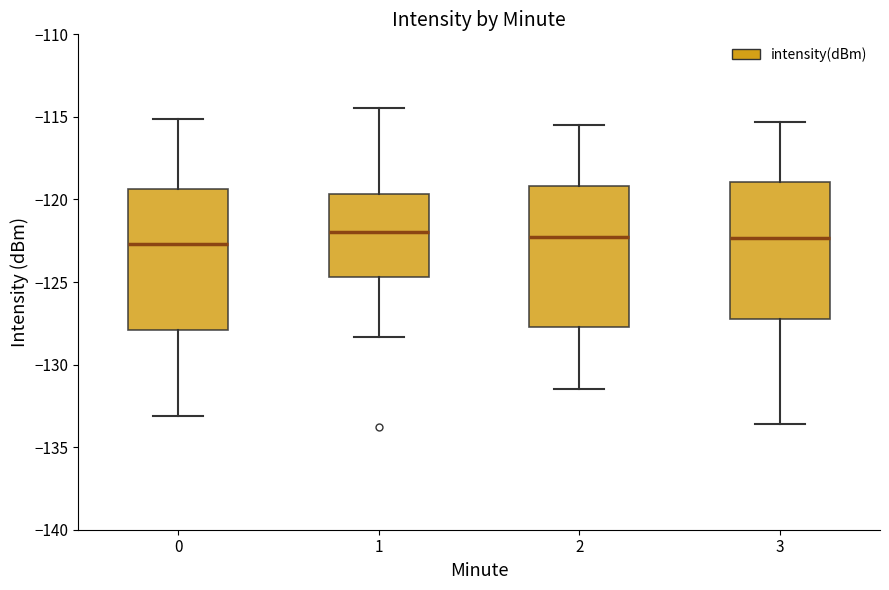

Reading left to right, transcribe this box plot: for each box, give where its median line is, the range the box spans, and where its two whiskers end, as read against the y-axis. The values are not printed on the chart, so give them approximately, as read against the axis.

0: median -122.5, box -128.0 to -119.5, whiskers -133.0 to -115.0
1: median -122.0, box -124.5 to -119.5, whiskers -128.5 to -114.5
2: median -122.0, box -127.5 to -119.0, whiskers -131.5 to -115.5
3: median -122.5, box -127.0 to -119.0, whiskers -133.5 to -115.5